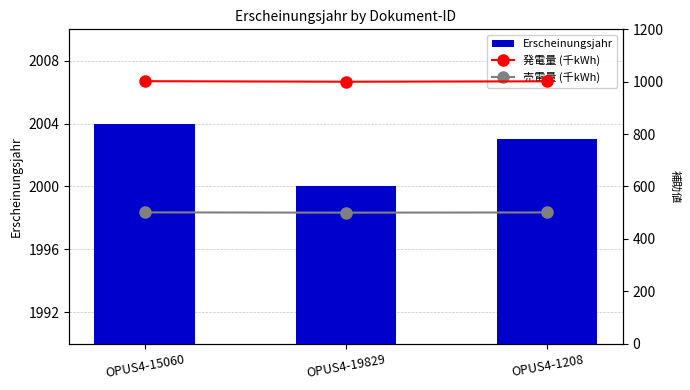

Which category has the lowest value in the 発電量 (千kWh) series?

OPUS4-19829